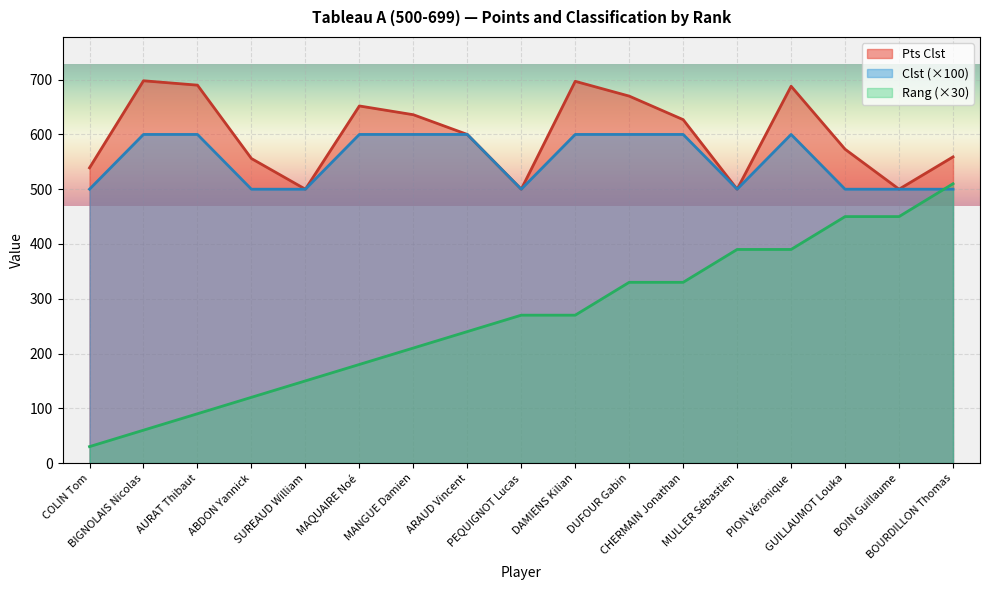

How many intersections are there between Rang and Clst?

1